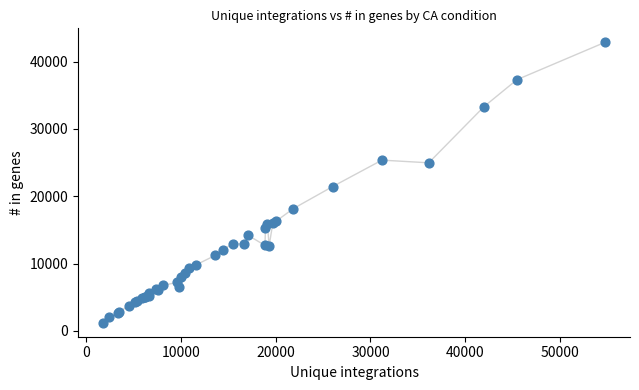

What Y value in the scatter plot is closest to 22038?

21443